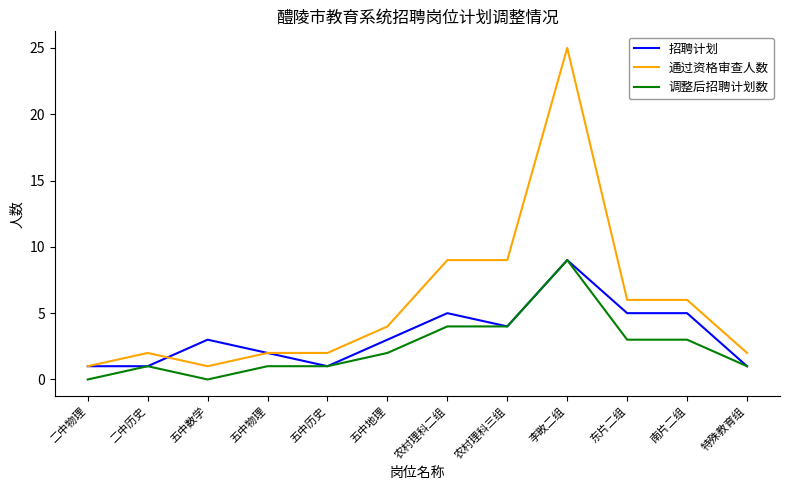

Is the value of 调整后招聘计划数 at 南片二组 greater than the value of 通过资格审查人数 at 特殊教育组?

Yes